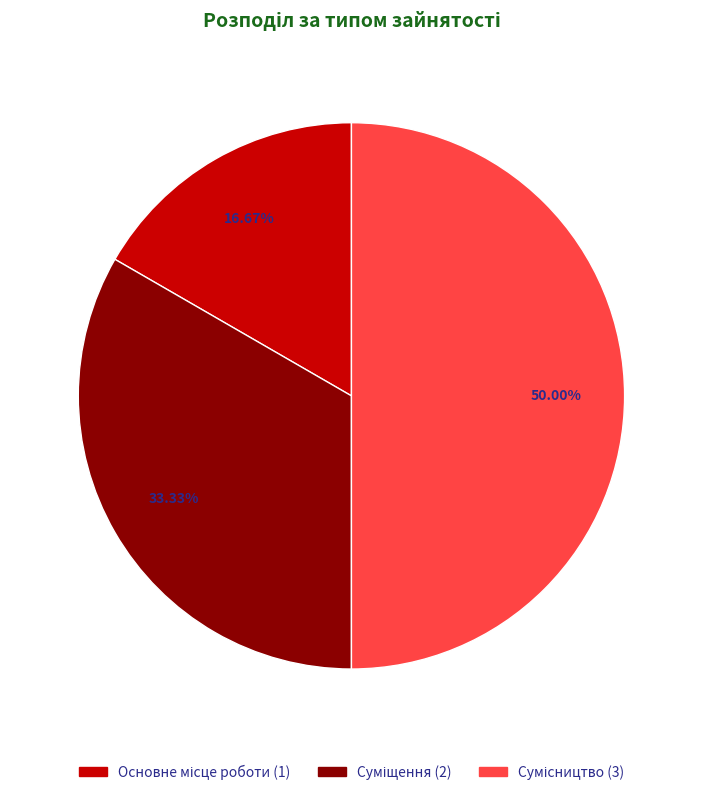

How many segments does this pie chart have?

3